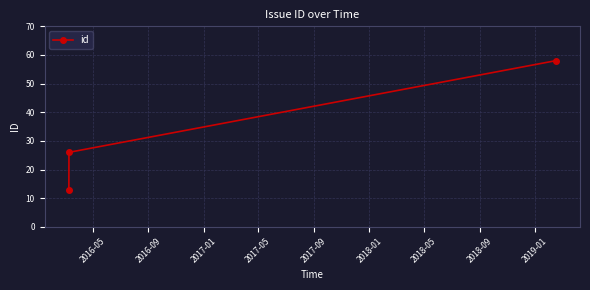

Reading left to right, what are all the values shown in this chart?

13	26	58